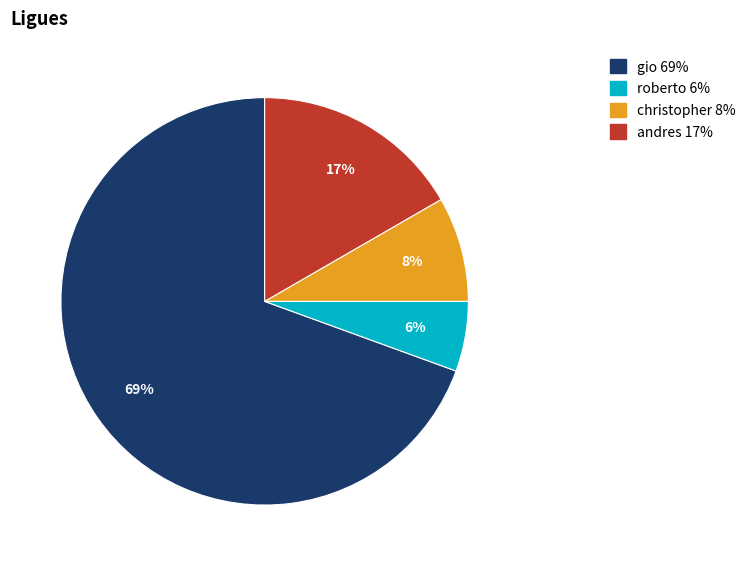

Is it true that christopher is 8% of the pie?

True